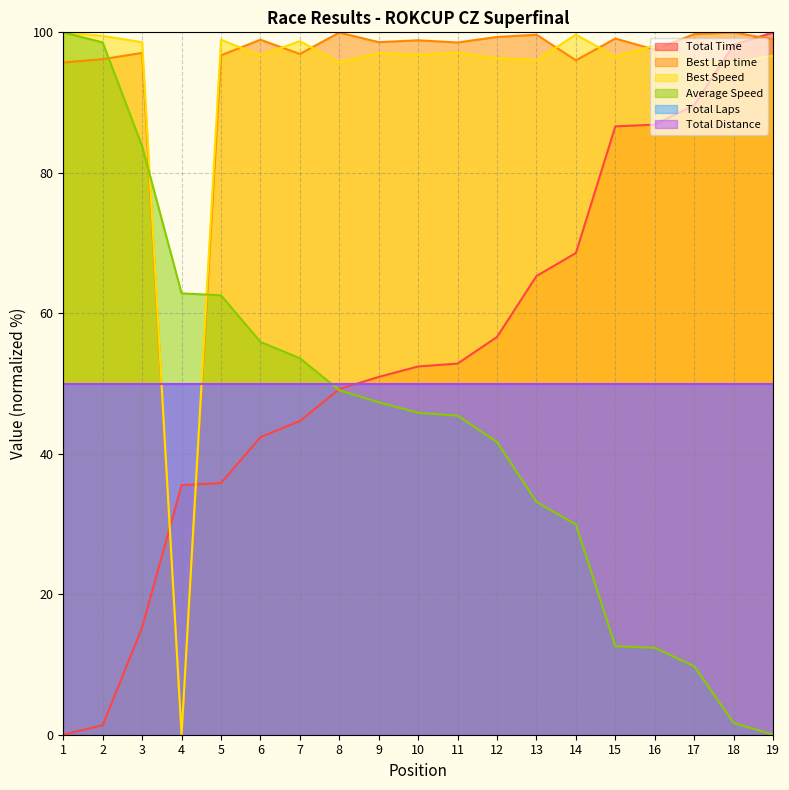

What is the value of the Average Speed point at the 16th from the left?

12.4